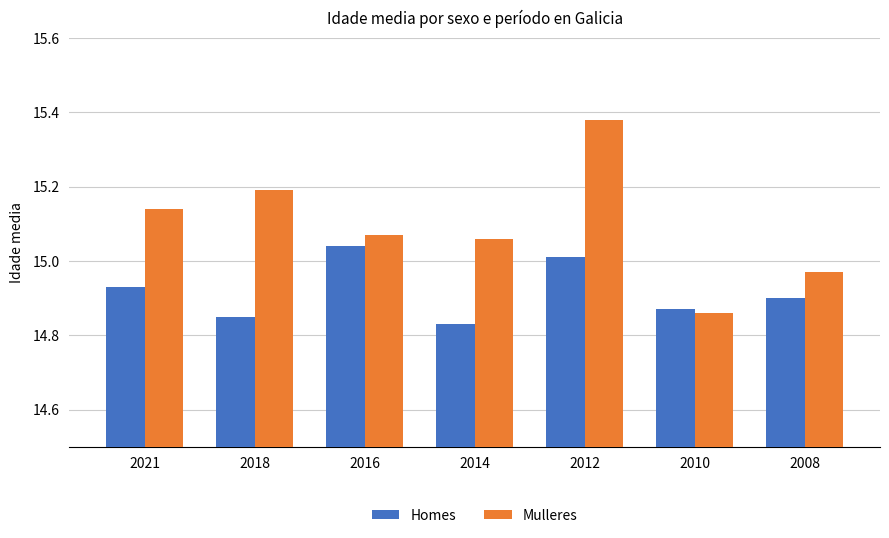

How many groups of bars are there?

7